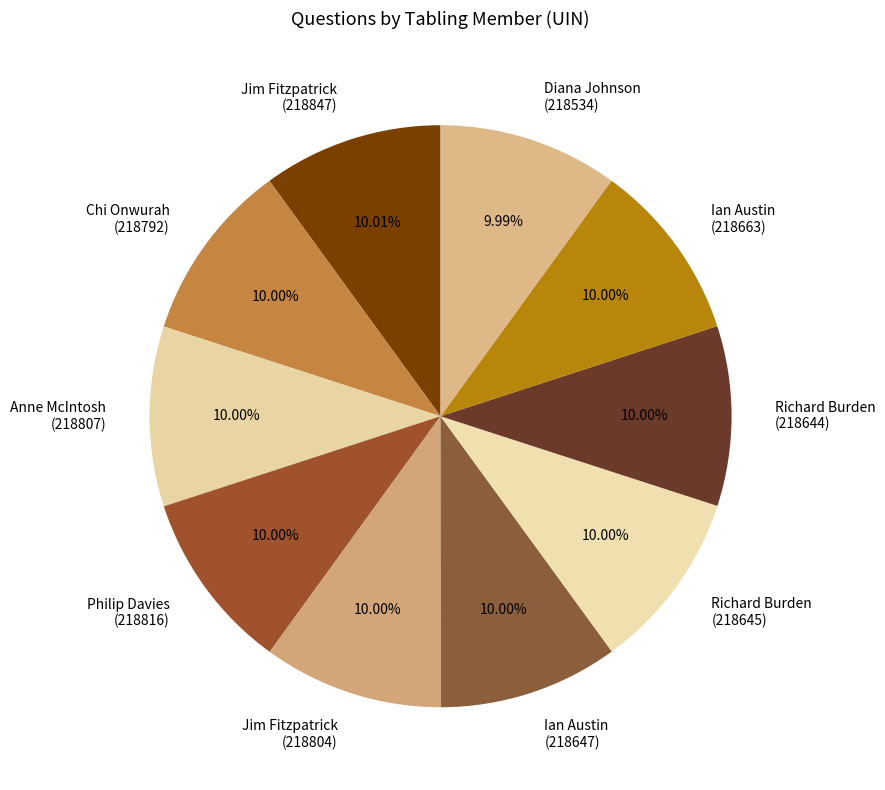

Do Philip Davies (218816) and Diana Johnson (218534) together represent more than half of the pie?

No